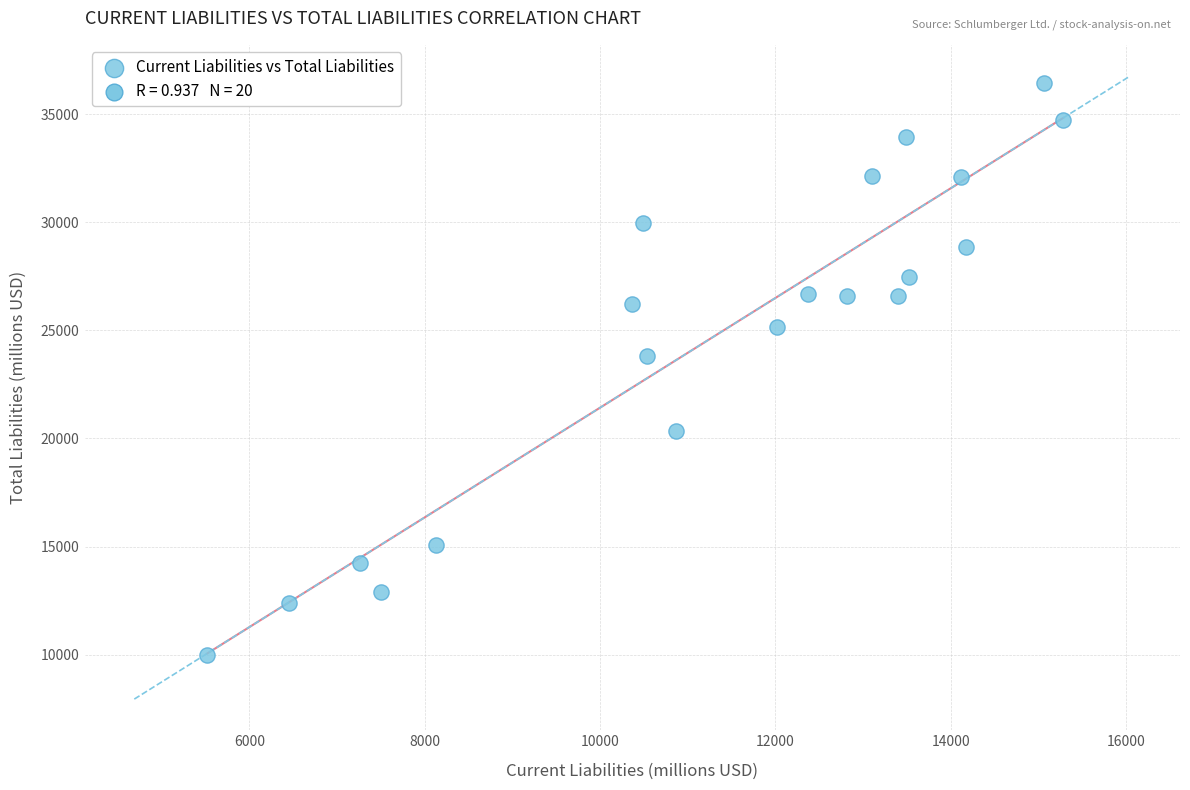

What Y value in the scatter plot is closest to 23204?

23809